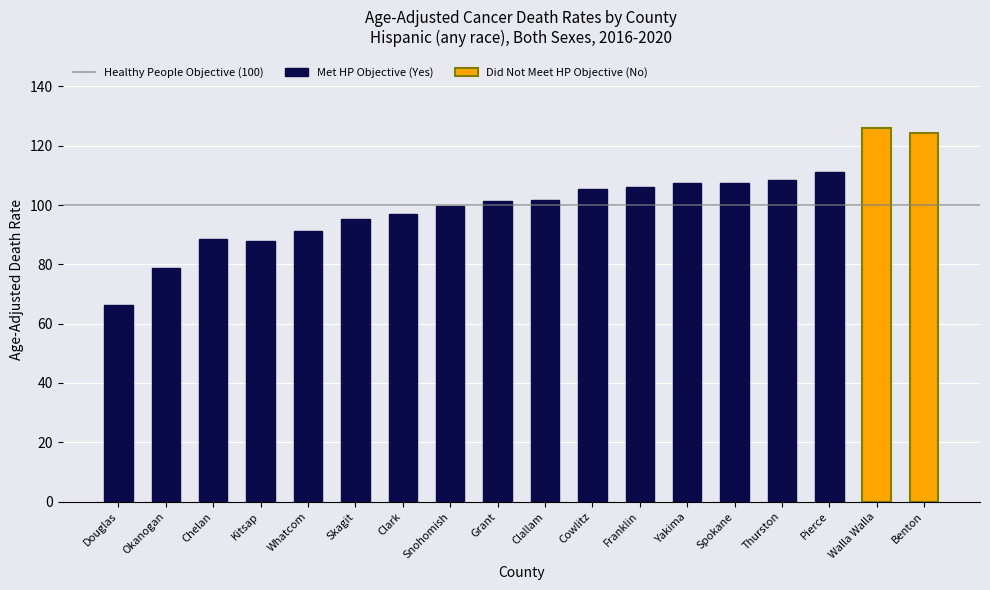

How many data points does each series have?

16